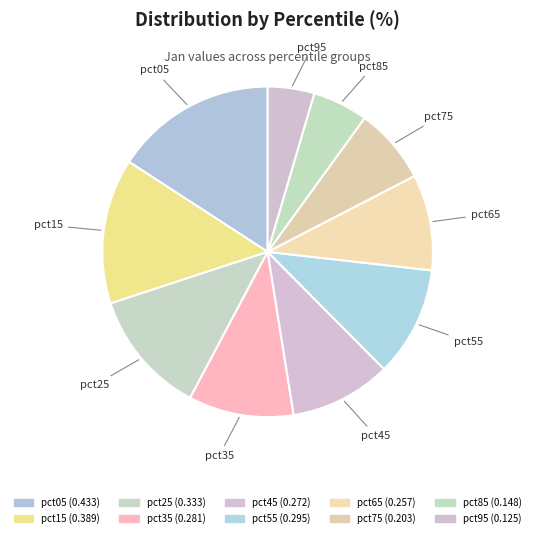

Count the number of slices in the pie.

10